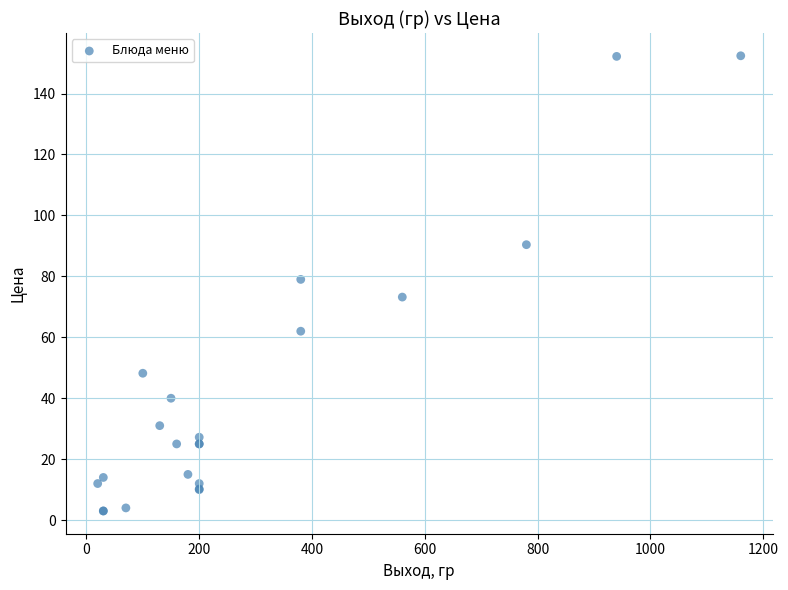

What Y value in the scatter plot is closest to 77?

79.0